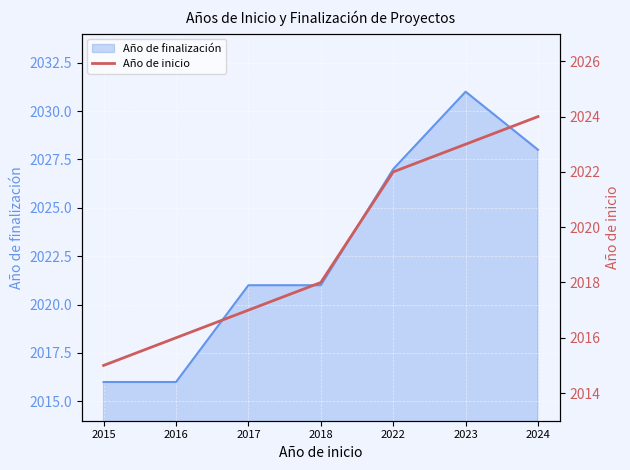

How many categories are shown in the chart?

7